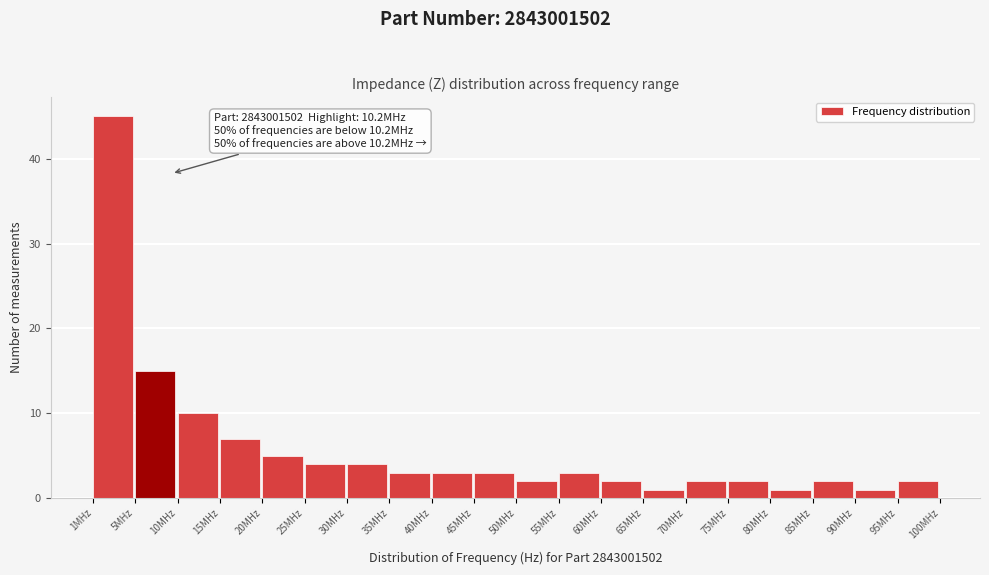

Reading left to right, list all the values displayed in this chart.

1MHz=45	5MHz=15	10MHz=10	15MHz=7	20MHz=5	25MHz=4	30MHz=4	35MHz=3	40MHz=3	45MHz=3	50MHz=2	55MHz=3	60MHz=2	65MHz=1	70MHz=2	75MHz=2	80MHz=1	85MHz=2	90MHz=1	95MHz=2